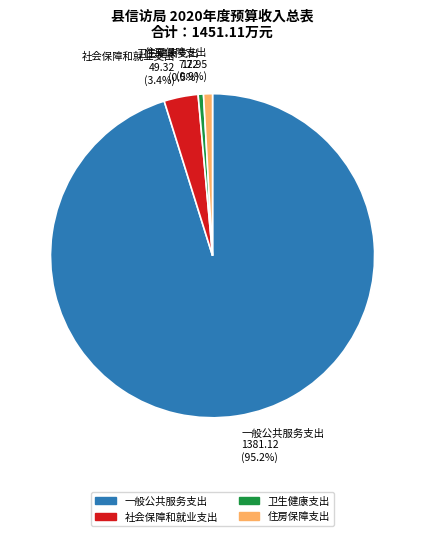

Which category accounts for the majority?

一般公共服务支出